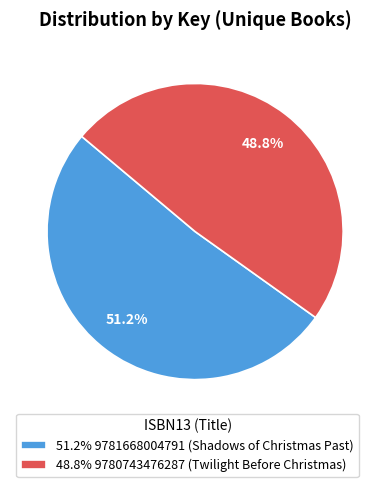

To the nearest percent, what is the difference between the largest and smallest slice percentages?

2%